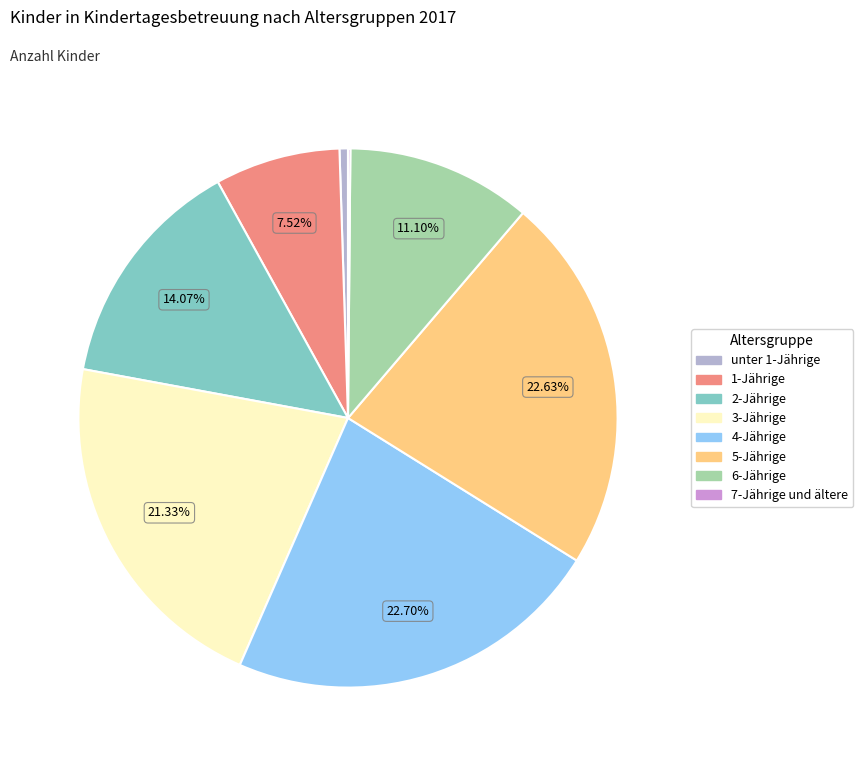

What is the ratio of the value at 4-Jährige to the value at 3-Jährige?

1.1